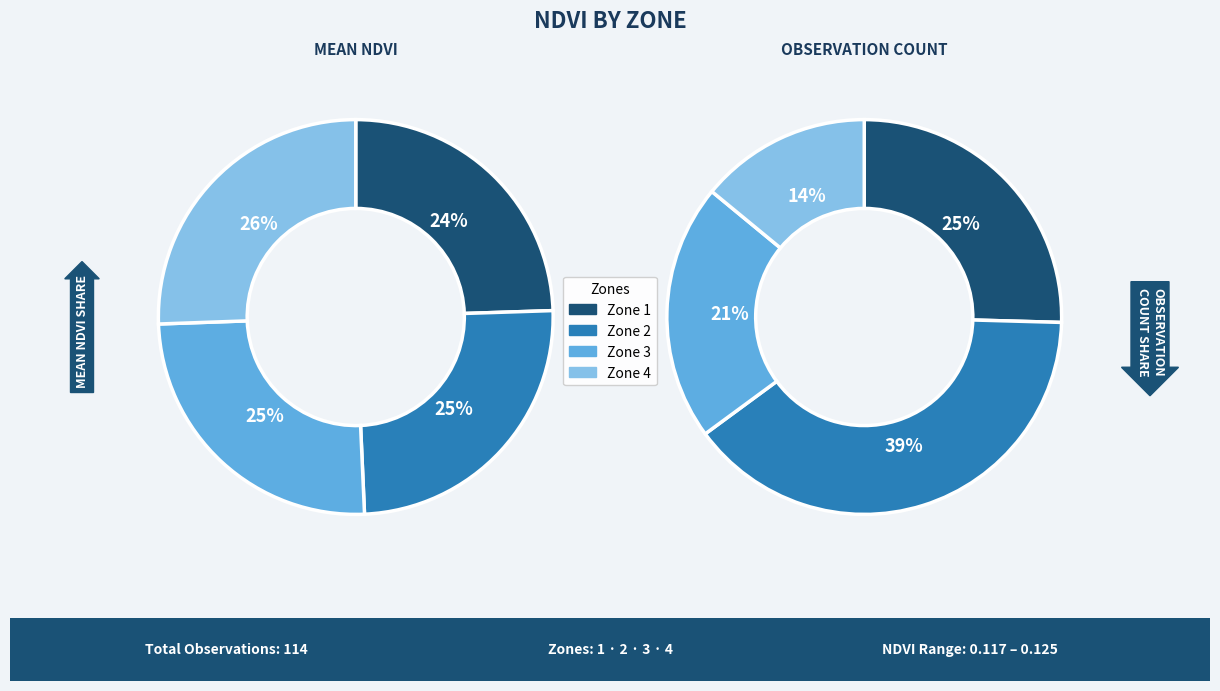

Does any single category account for the majority?

No